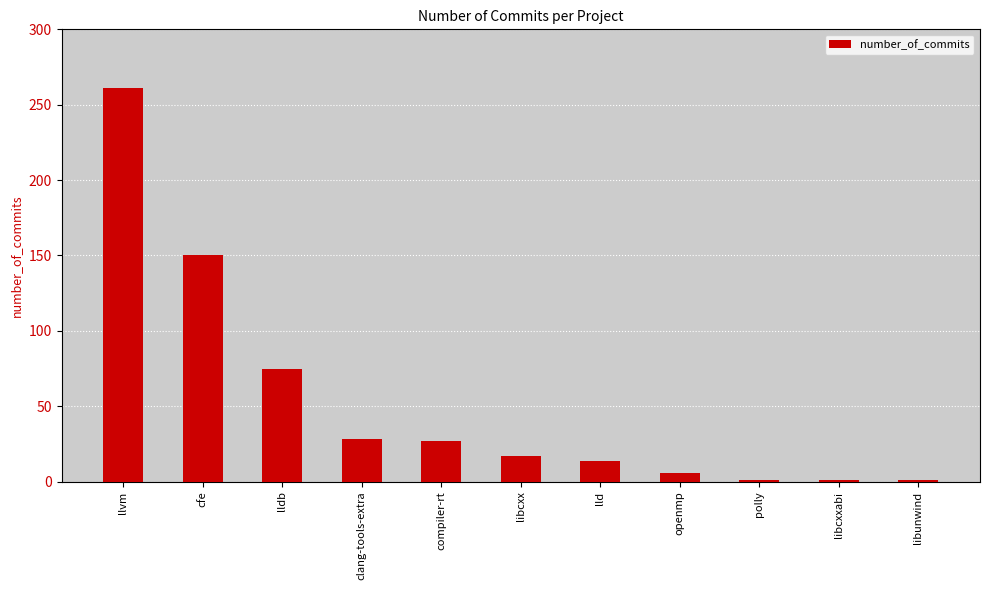

Which label corresponds to the largest value in the chart?

llvm